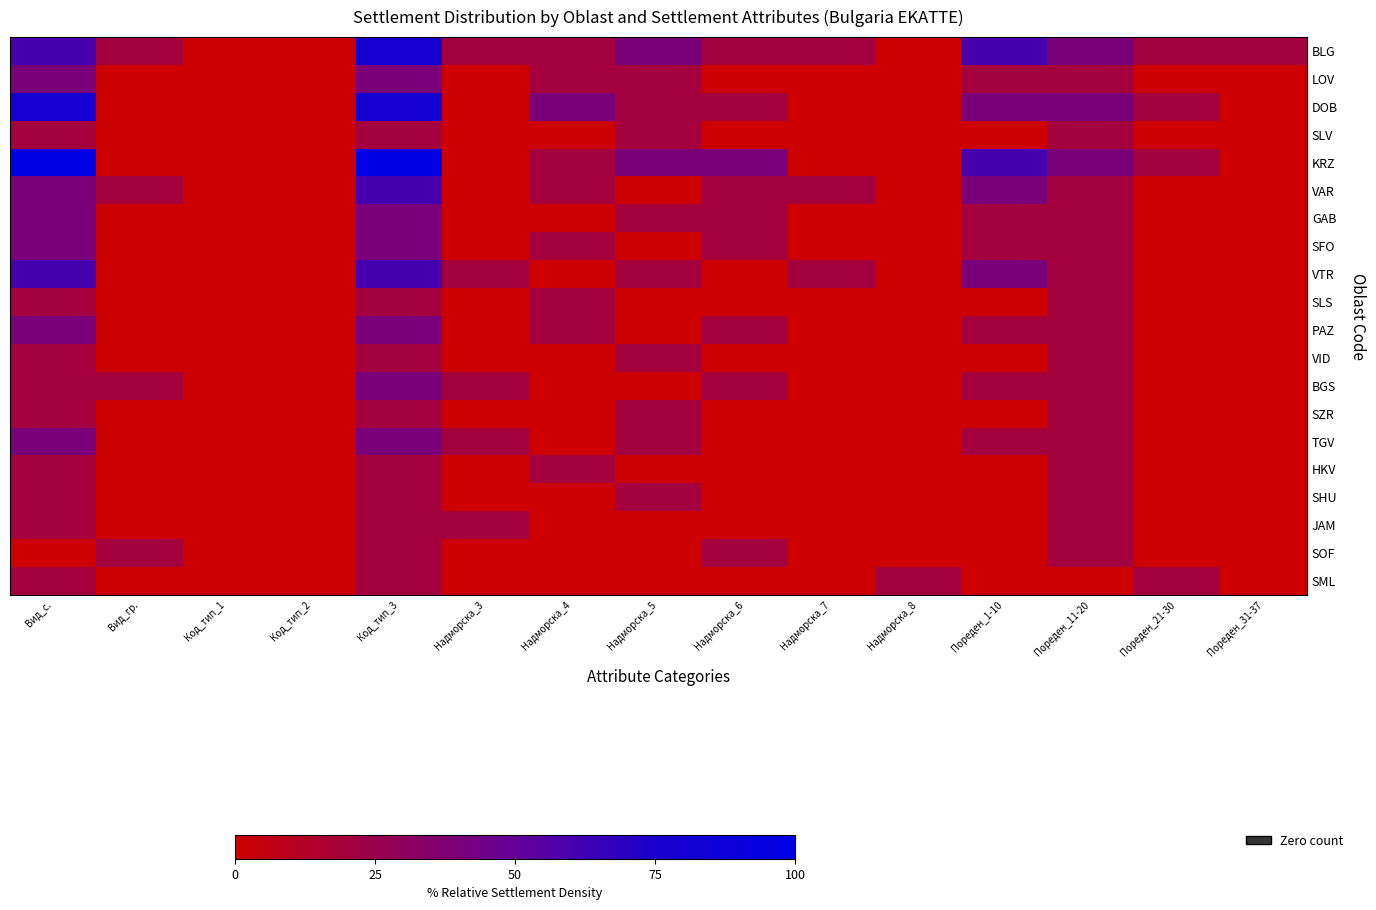

Between Пореден_11-20 and Надморска_8, which is larger?

Пореден_11-20